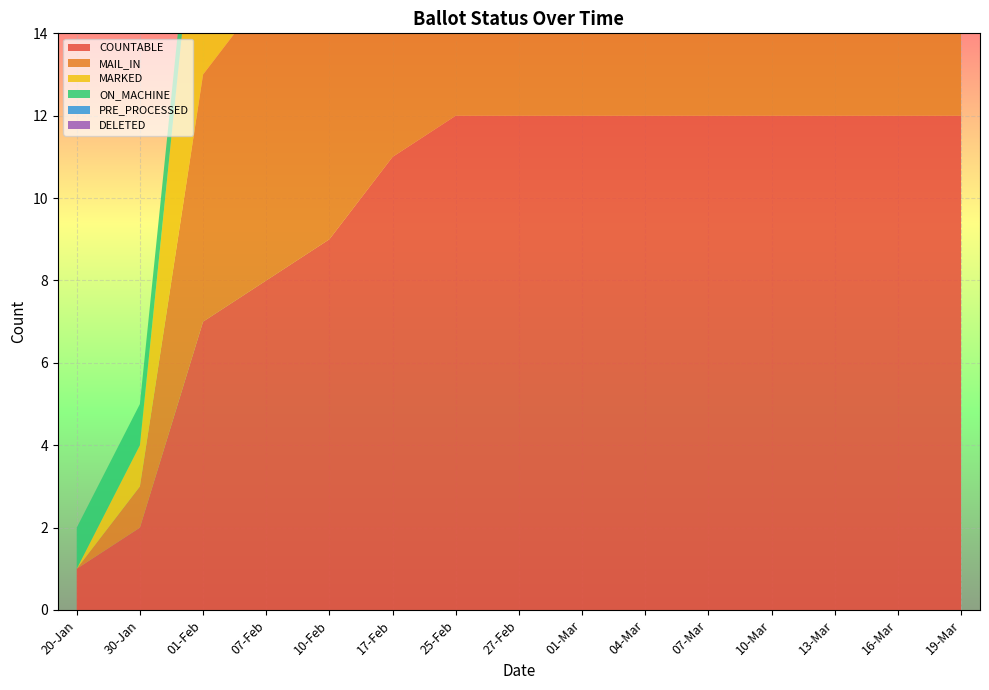

Reading right to left, list all the values displayed in this chart.

COUNTABLE: 12	12	12	12	12	12	12	12	12	11	9	8	7	2	1
MAIL_IN: 10	10	10	10	10	10	10	10	9	9	7	7	6	1	0
MARKED: 10	10	10	10	10	10	10	10	9	9	7	7	6	1	0
ON_MACHINE: 2	2	2	2	2	2	2	2	3	2	2	1	1	1	1
PRE_PROCESSED: 0	0	0	0	0	0	0	0	0	0	0	0	0	0	0
DELETED: 2	2	2	2	2	2	2	2	0	0	0	0	0	0	0